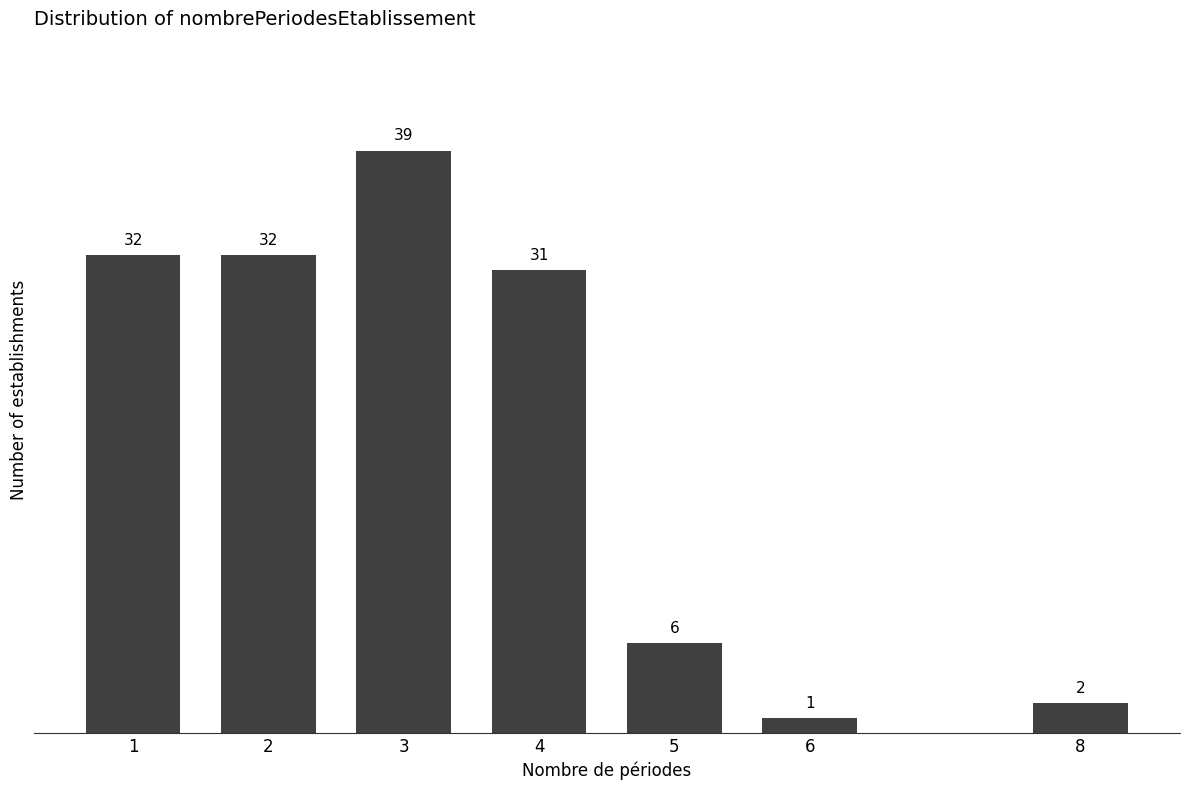

Reading left to right, extract all data points from this chart.

1=32	2=32	3=39	4=31	5=6	6=1	8=2